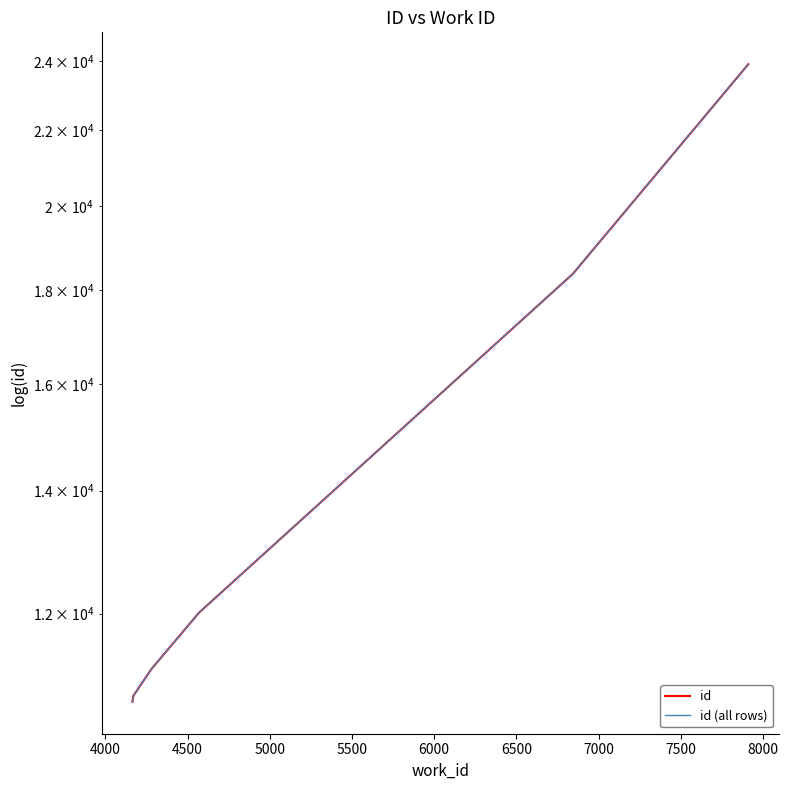

Rank the categories by value from lowest to highest.

4165, 4165, 4165, 4171, 4274, 4284, 4570, 4570, 6843, 7910